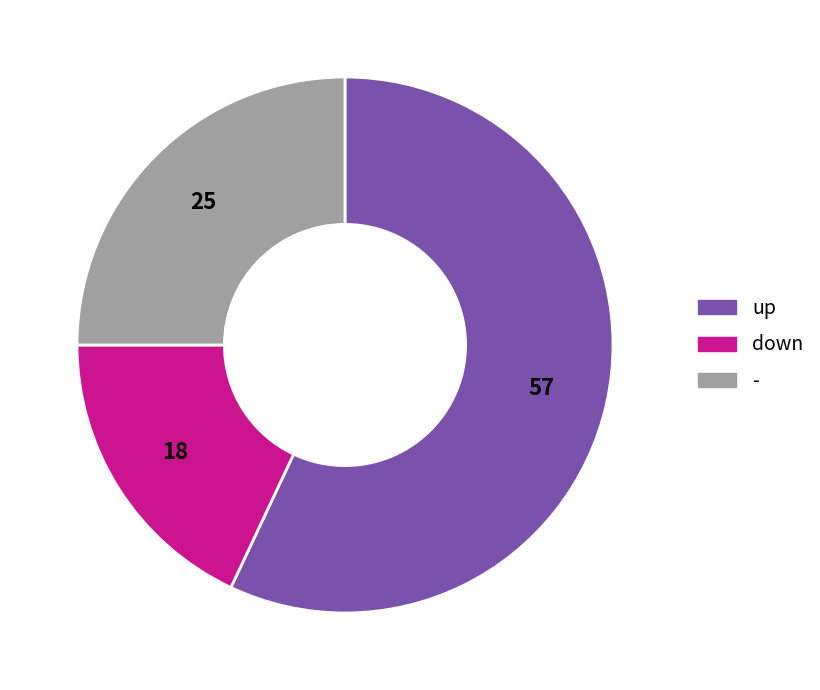

True or false: down accounts for 18% of the total.

True